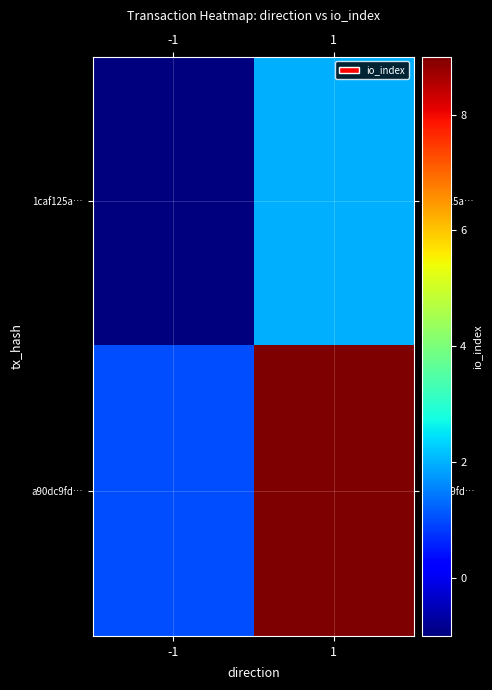

Rank the series by their maximum value, from highest to lowest.

a90dc9fd…, 1caf125a…